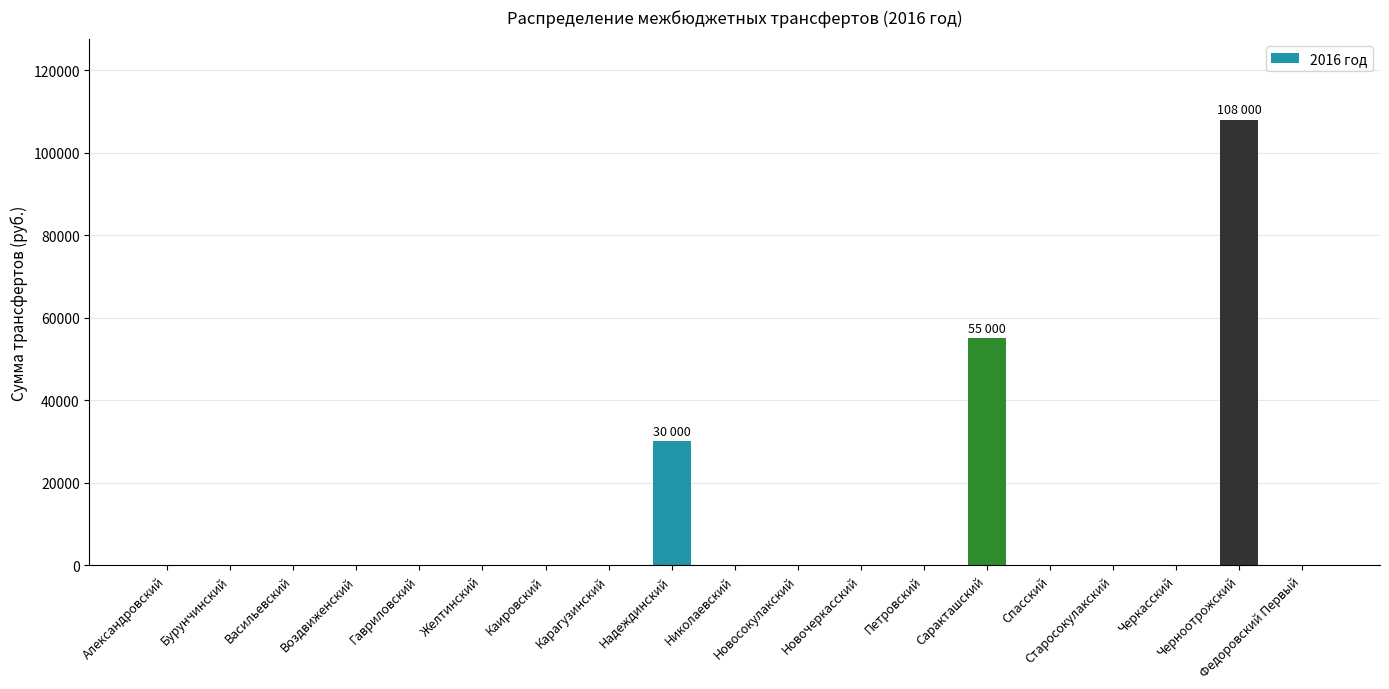

How many data points are above 0?

3